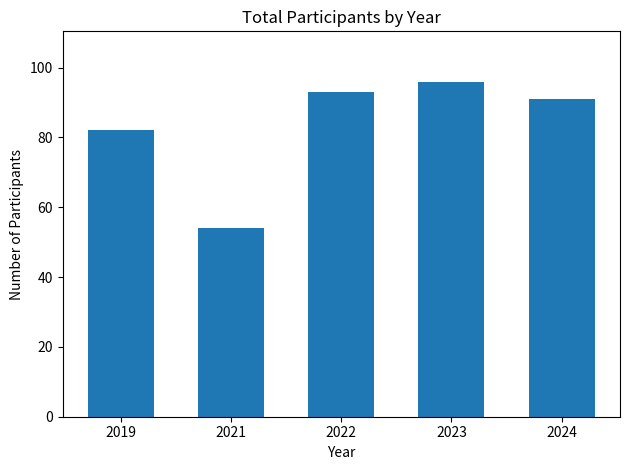

How many bars are there in total?

5